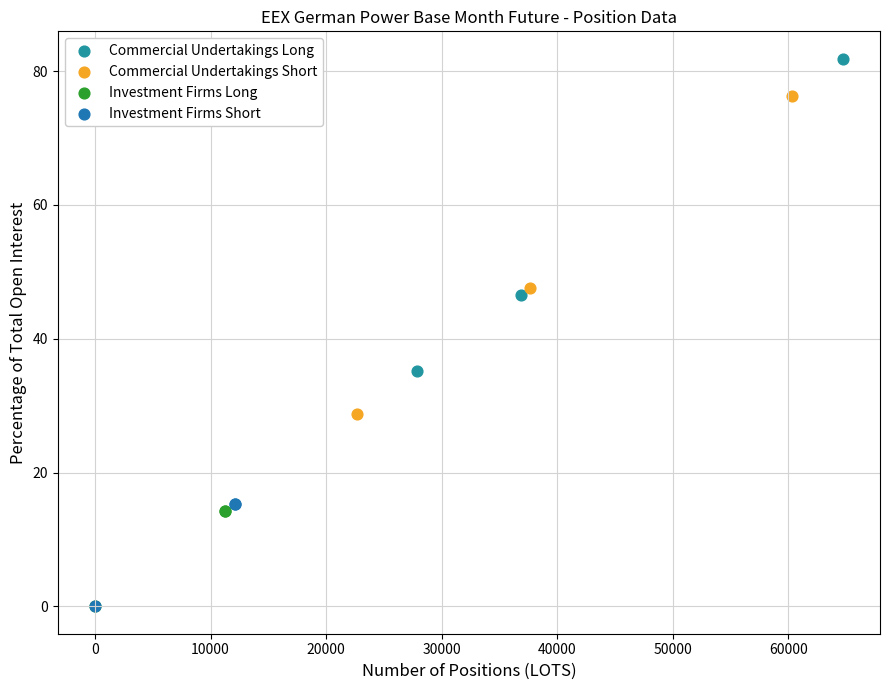

Which series has the largest Y range (max minus min)?

Commercial Undertakings Short